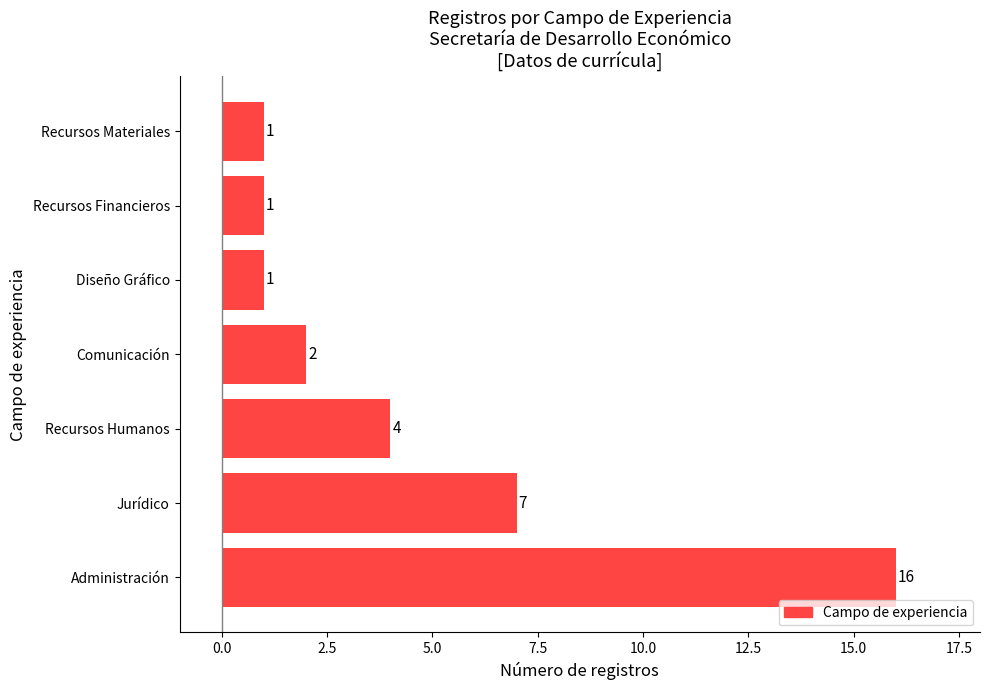

Reading bottom to top, transcribe all the data shown in this chart.

Administración=16	Jurídico=7	Recursos Humanos=4	Comunicación=2	Diseño Gráfico=1	Recursos Financieros=1	Recursos Materiales=1